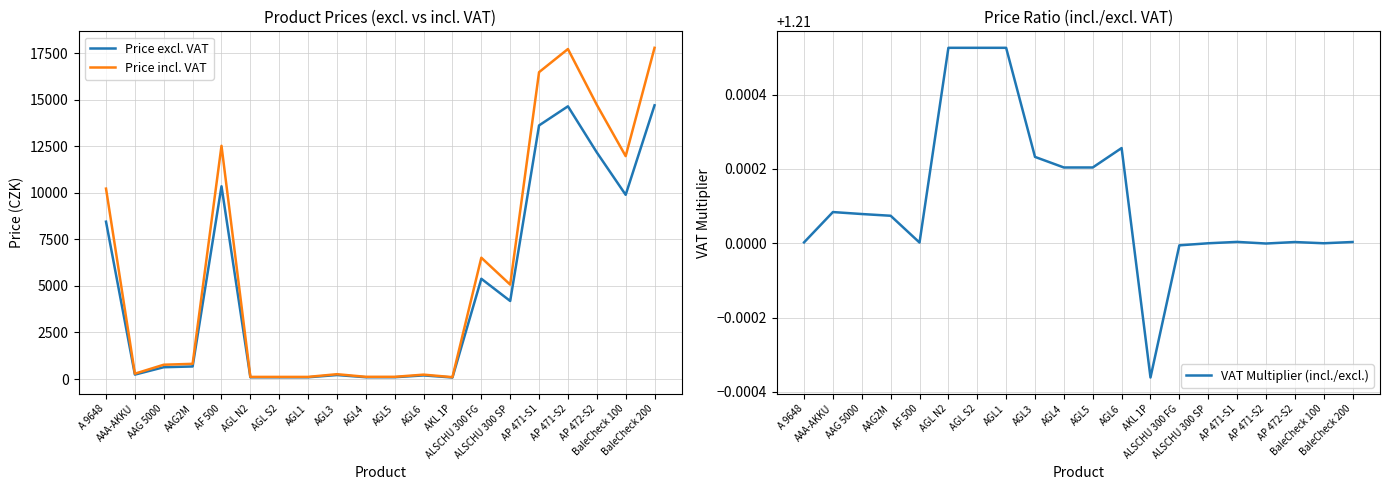

Is it true that Price excl. VAT equals 164.5 at AGL4?

False